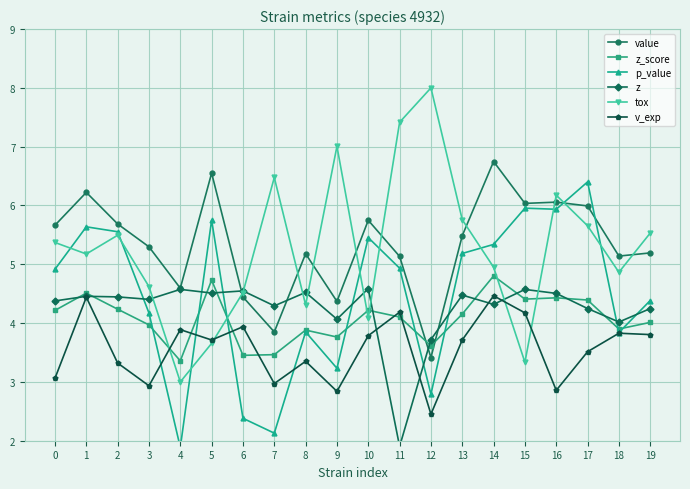

What is the lowest value of the z_score series?

3.4